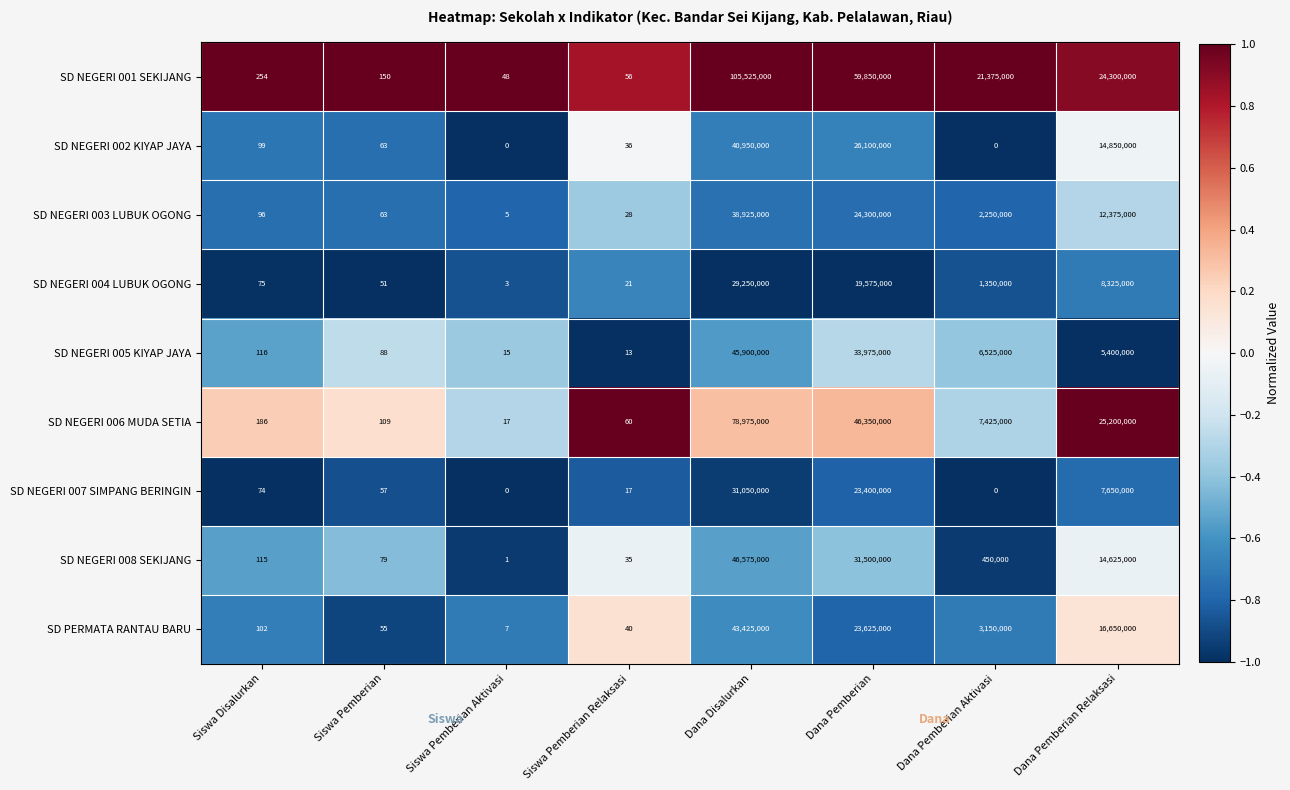

The SD NEGERI 003 LUBUK OGONG series shows 38925000 at Dana Disalurkan. True or false?

True